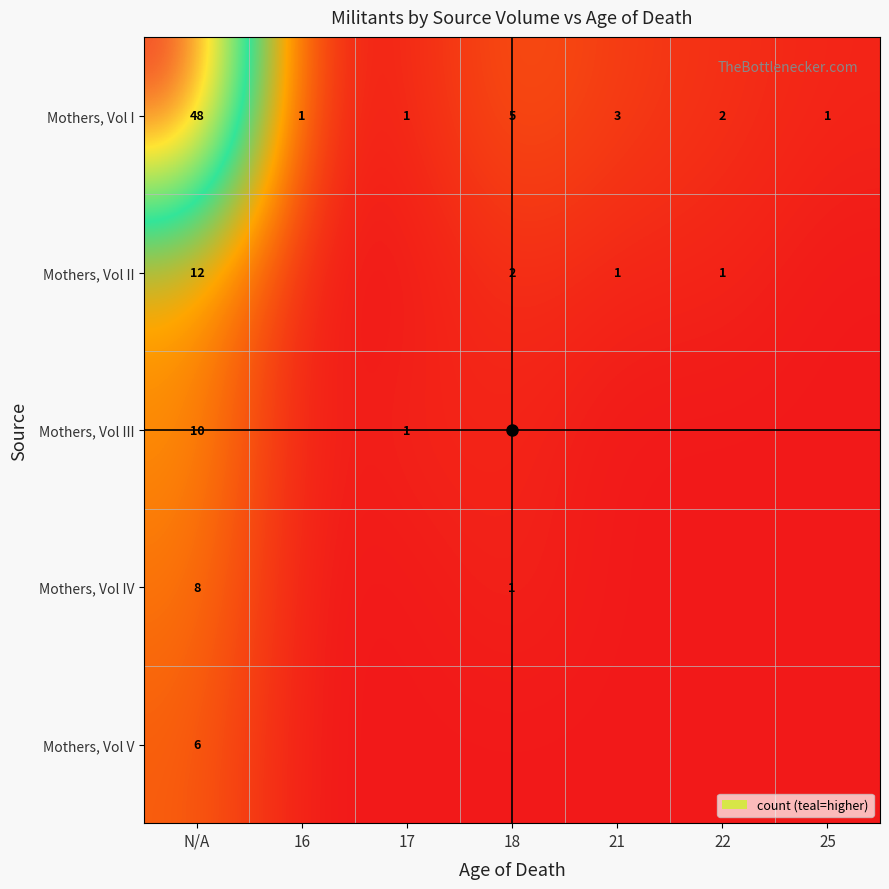

At which category is the sum across all series the highest?

N/A